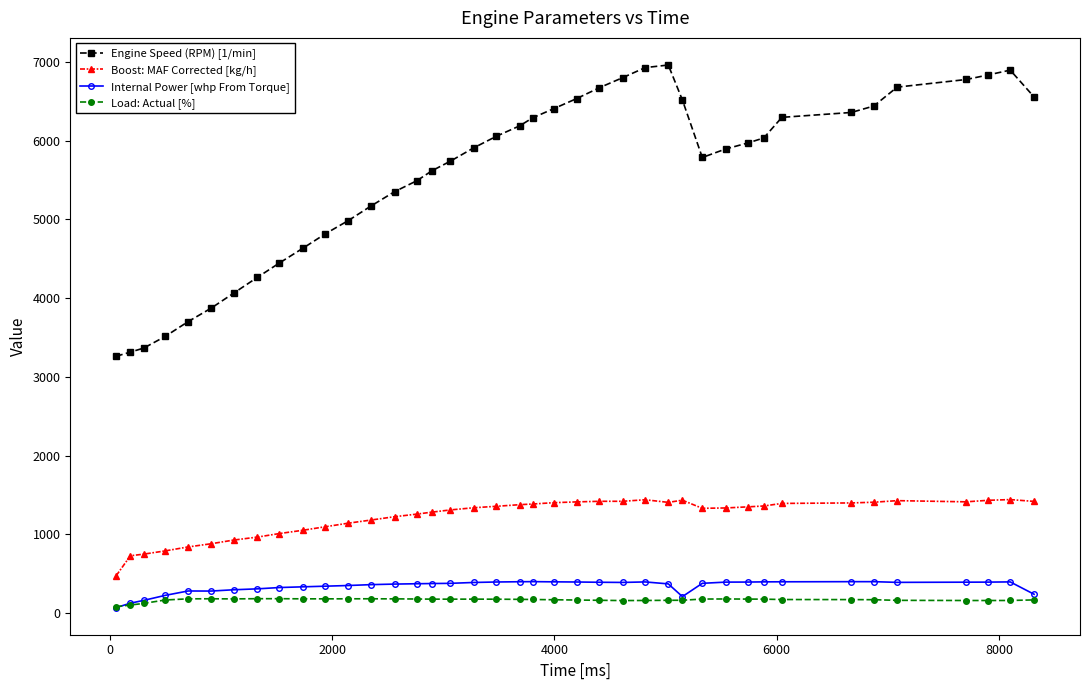

How many values in the Boost: MAF Corrected [kg/h] series exceed 1348?

20